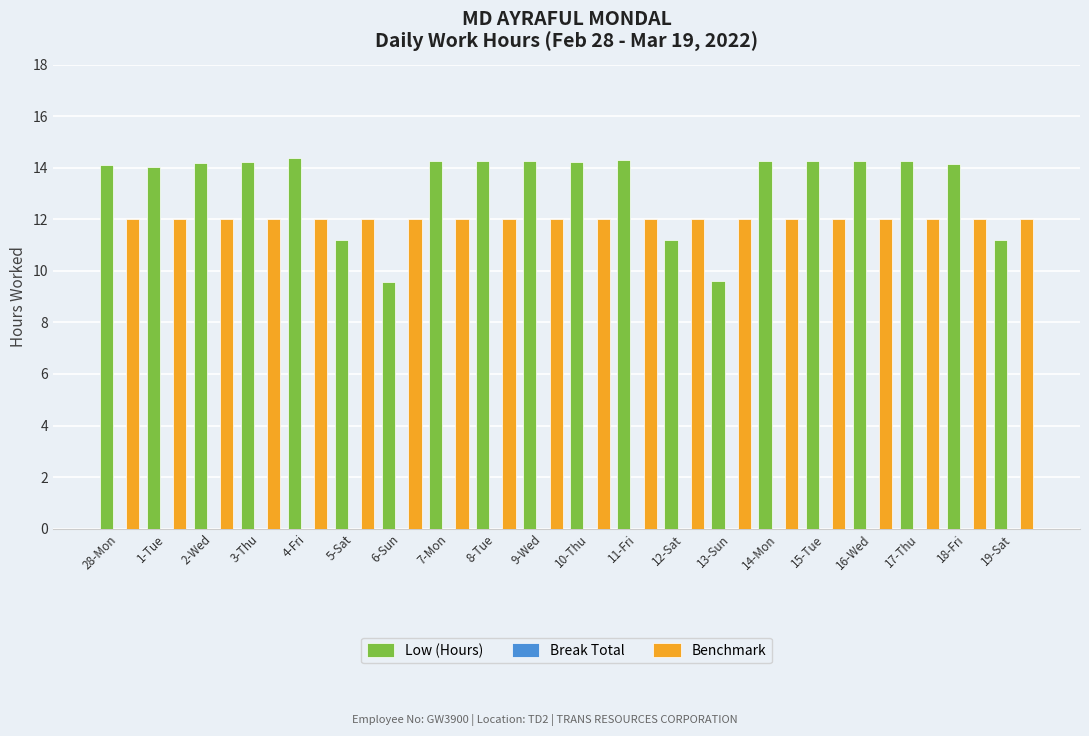

Rank the series at 16-Wed from lowest to highest value.

Benchmark, Low (Hours)